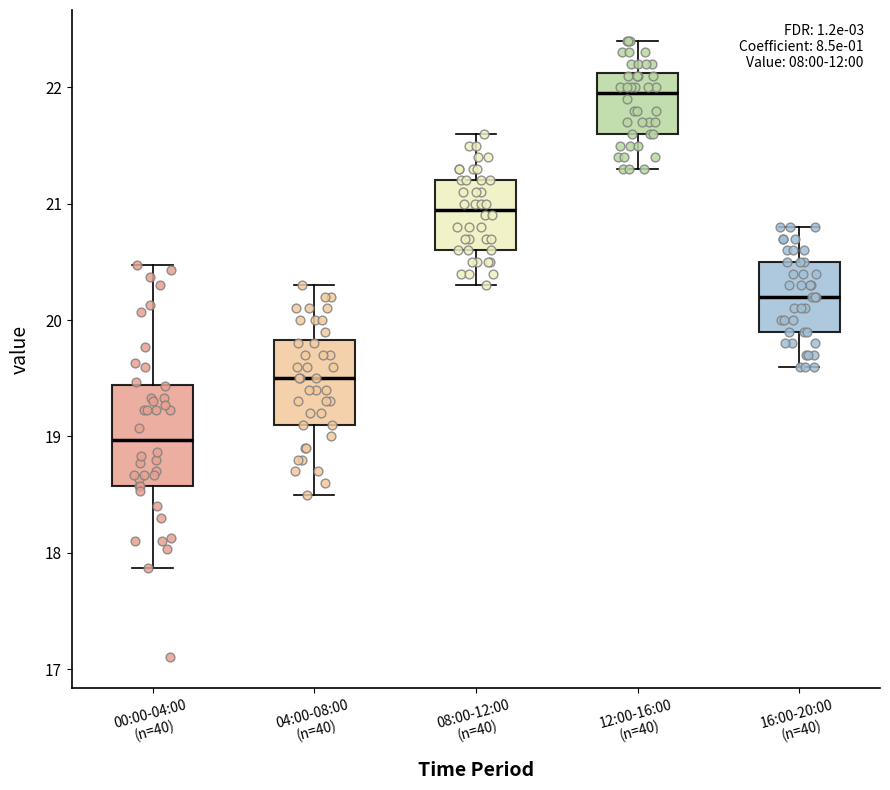

Where does the median line of the box for 04:00-08:00 (n=40) sit on the y-axis? The values are not printed on the chart, so give them approximately, as read against the axis.

19.5